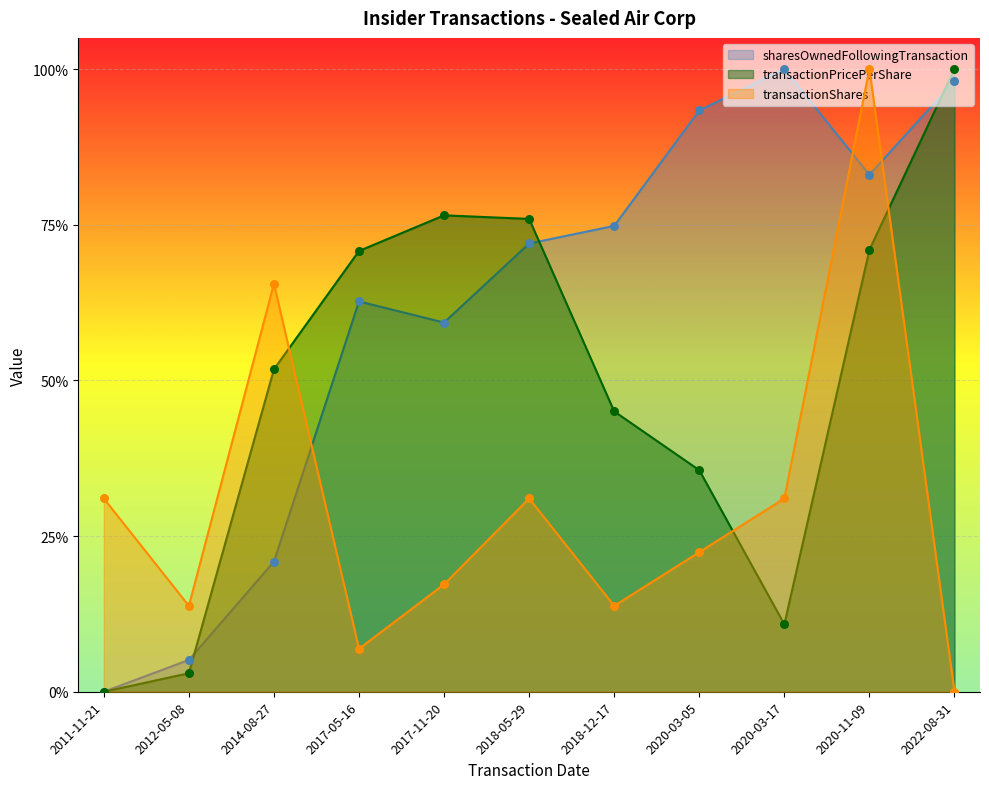

Which series has the largest Y range (max minus min)?

transactionPricePerShare